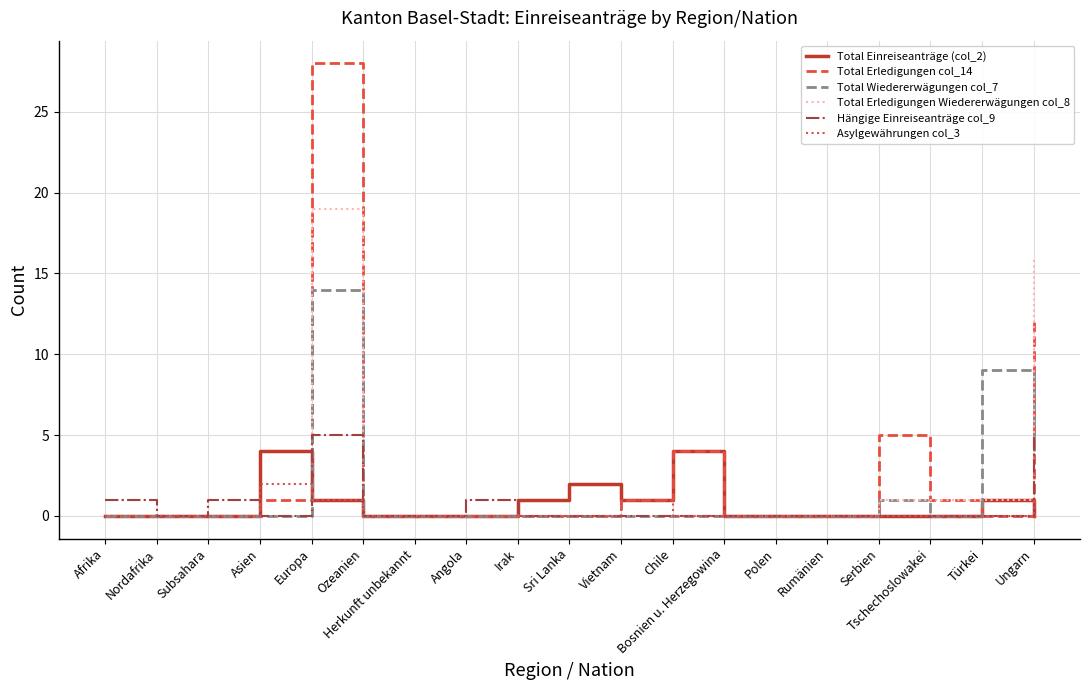

Which series has the widest spread of values?

Total Erledigungen col_14